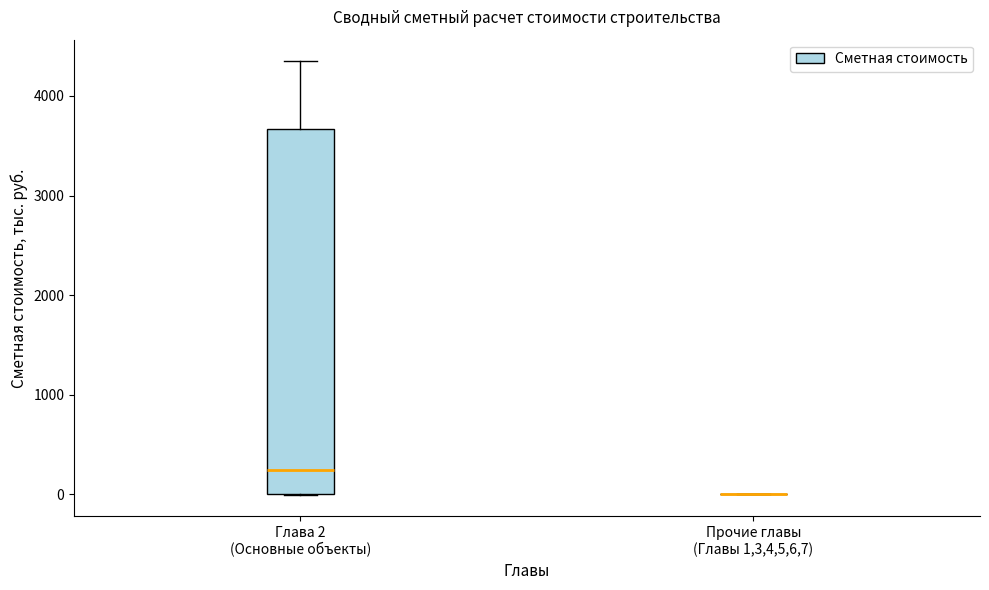

Reading left to right, transcribe this box plot: for each box, give where its median line is, the range the box spans, and where its two whiskers end, as read against the y-axis. The values are not printed on the chart, so give them approximately, as read against the axis.

Глава 2 (Основные объекты): median 200, box 0 to 3700, whiskers 0 to 4300
Прочие главы (Главы 1,3,4,5,6,7): box collapsed to a line at 0, whiskers 0 to 0